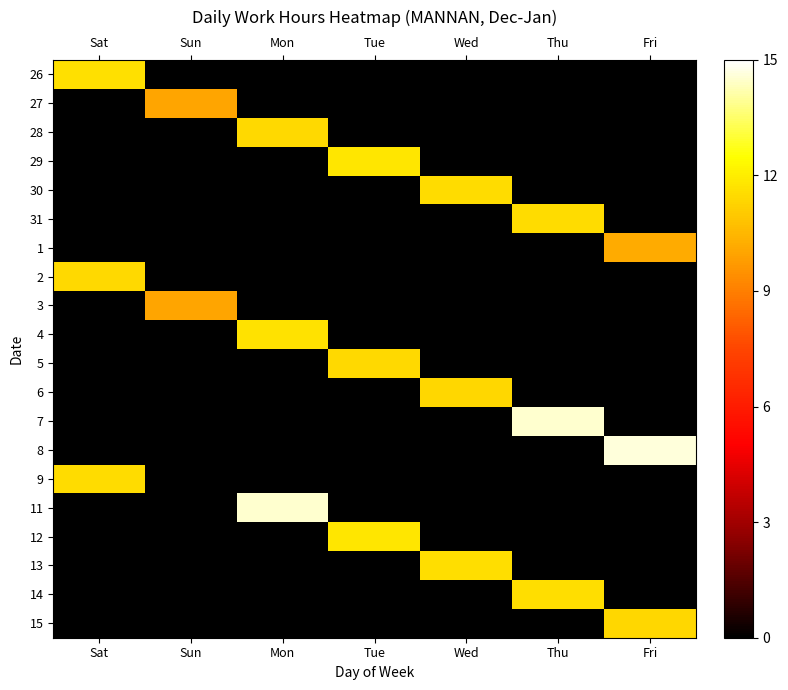

Reading left to right, list all the values displayed in this chart.

26: Sat=11.6	Sun=0.0	Mon=0.0	Tue=0.0	Wed=0.0	Thu=0.0	Fri=0.0
27: Sat=0.0	Sun=10.0	Mon=0.0	Tue=0.0	Wed=0.0	Thu=0.0	Fri=0.0
28: Sat=0.0	Sun=0.0	Mon=11.5	Tue=0.0	Wed=0.0	Thu=0.0	Fri=0.0
29: Sat=0.0	Sun=0.0	Mon=0.0	Tue=11.8	Wed=0.0	Thu=0.0	Fri=0.0
30: Sat=0.0	Sun=0.0	Mon=0.0	Tue=0.0	Wed=11.5	Thu=0.0	Fri=0.0
31: Sat=0.0	Sun=0.0	Mon=0.0	Tue=0.0	Wed=0.0	Thu=11.5	Fri=0.0
1: Sat=0.0	Sun=0.0	Mon=0.0	Tue=0.0	Wed=0.0	Thu=0.0	Fri=10.2
2: Sat=11.4	Sun=0.0	Mon=0.0	Tue=0.0	Wed=0.0	Thu=0.0	Fri=0.0
3: Sat=0.0	Sun=10.0	Mon=0.0	Tue=0.0	Wed=0.0	Thu=0.0	Fri=0.0
4: Sat=0.0	Sun=0.0	Mon=11.7	Tue=0.0	Wed=0.0	Thu=0.0	Fri=0.0
5: Sat=0.0	Sun=0.0	Mon=0.0	Tue=11.4	Wed=0.0	Thu=0.0	Fri=0.0
6: Sat=0.0	Sun=0.0	Mon=0.0	Tue=0.0	Wed=11.4	Thu=0.0	Fri=0.0
7: Sat=0.0	Sun=0.0	Mon=0.0	Tue=0.0	Wed=0.0	Thu=14.5	Fri=0.0
8: Sat=0.0	Sun=0.0	Mon=0.0	Tue=0.0	Wed=0.0	Thu=0.0	Fri=14.6
9: Sat=11.5	Sun=0.0	Mon=0.0	Tue=0.0	Wed=0.0	Thu=0.0	Fri=0.0
11: Sat=0.0	Sun=0.0	Mon=14.5	Tue=0.0	Wed=0.0	Thu=0.0	Fri=0.0
12: Sat=0.0	Sun=0.0	Mon=0.0	Tue=11.8	Wed=0.0	Thu=0.0	Fri=0.0
13: Sat=0.0	Sun=0.0	Mon=0.0	Tue=0.0	Wed=11.6	Thu=0.0	Fri=0.0
14: Sat=0.0	Sun=0.0	Mon=0.0	Tue=0.0	Wed=0.0	Thu=11.6	Fri=0.0
15: Sat=0.0	Sun=0.0	Mon=0.0	Tue=0.0	Wed=0.0	Thu=0.0	Fri=11.4